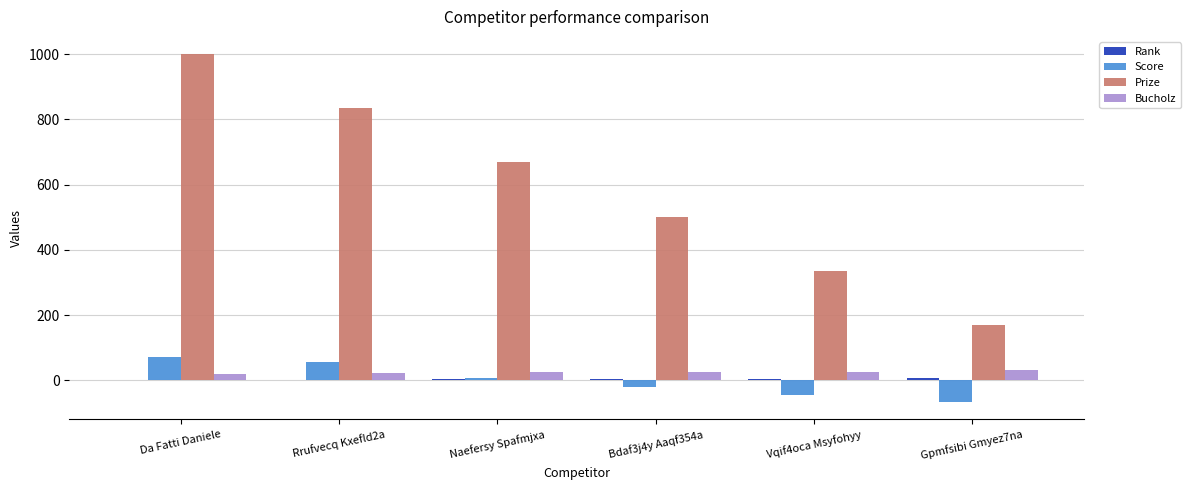

Between Da Fatti Daniele and Gpmfsibi Gmyez7na, which series saw the biggest shift?

Prize